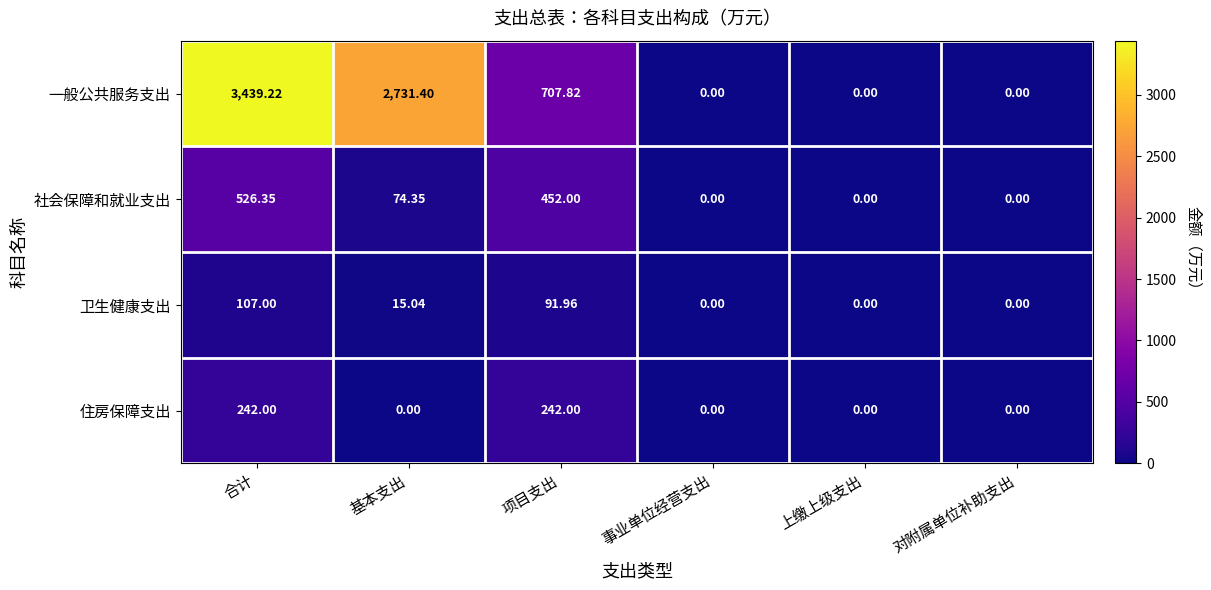

List the series in order of their peak value, highest first.

一般公共服务支出, 社会保障和就业支出, 住房保障支出, 卫生健康支出